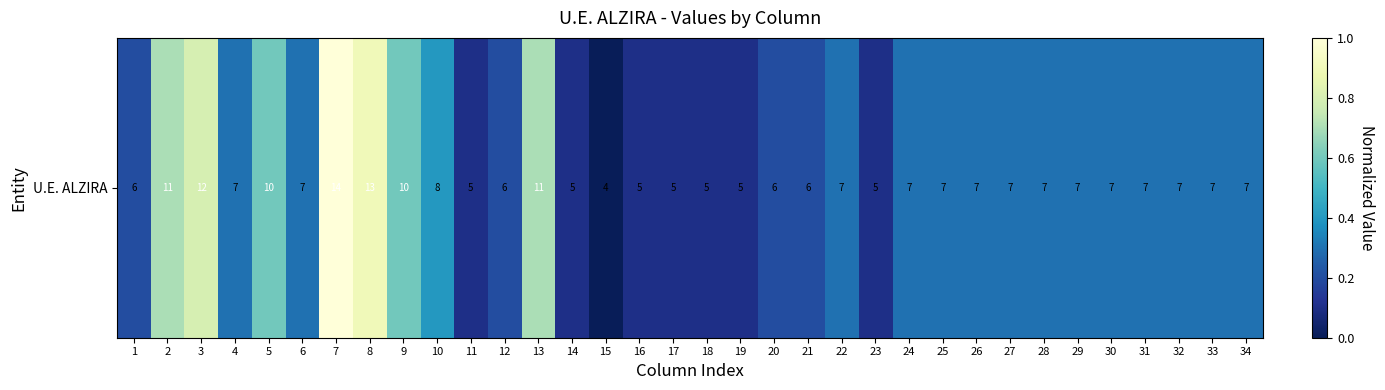

Reading right to left, transcribe all the data shown in this chart.

34=0.3	33=0.3	32=0.3	31=0.3	30=0.3	29=0.3	28=0.3	27=0.3	26=0.3	25=0.3	24=0.3	23=0.1	22=0.3	21=0.2	20=0.2	19=0.1	18=0.1	17=0.1	16=0.1	15=0.0	14=0.1	13=0.7	12=0.2	11=0.1	10=0.4	9=0.6	8=0.9	7=1.0	6=0.3	5=0.6	4=0.3	3=0.8	2=0.7	1=0.2